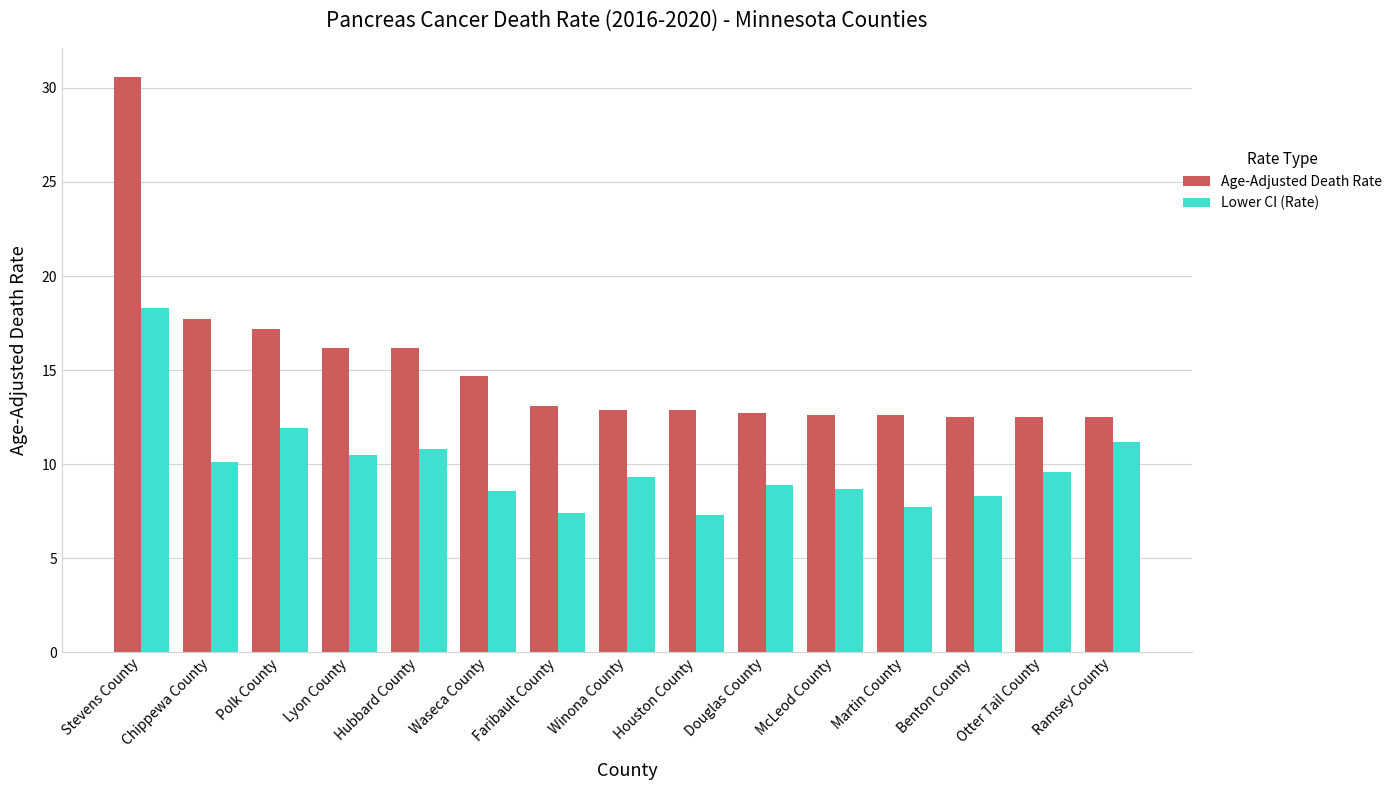

What is the value of the Lower CI (Rate) bar at the 15th from the left?

11.2